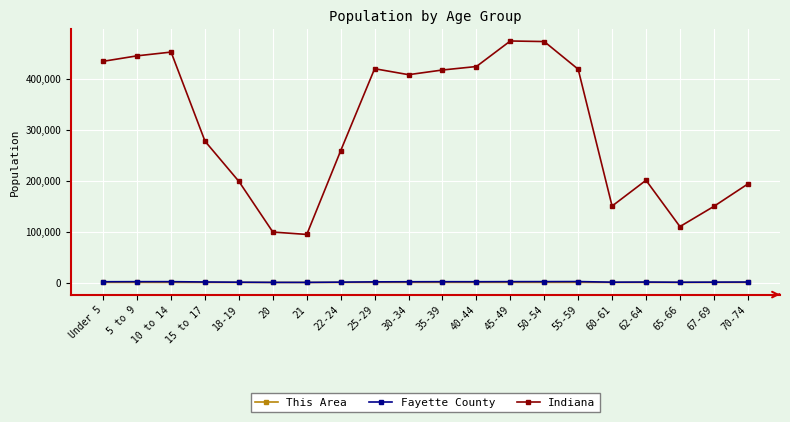

Is the value of Fayette County at 35-39 greater than the value of Indiana at 22-24?

No